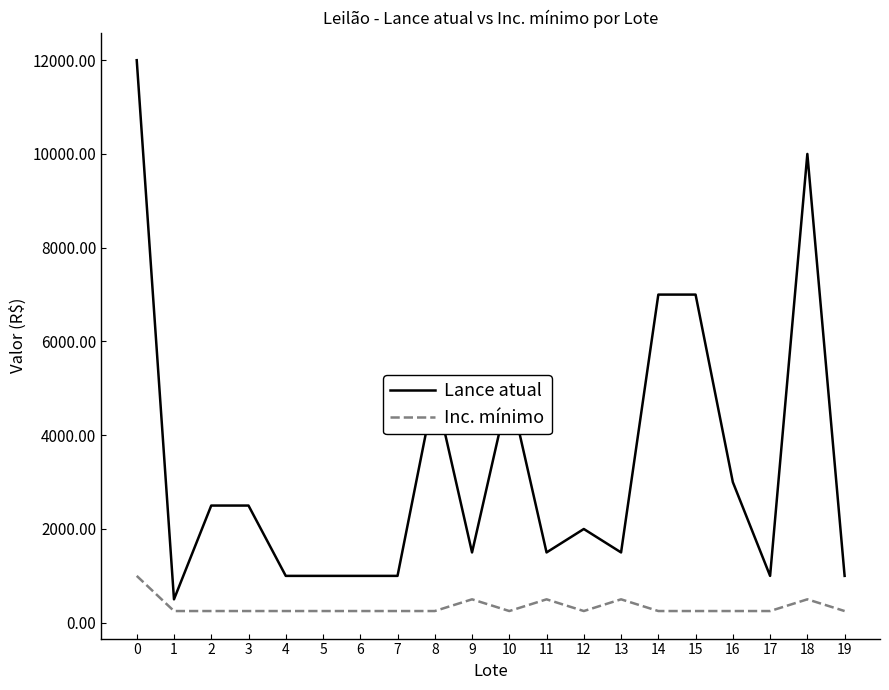

List the series in order of their peak value, lowest first.

Inc. mínimo, Lance atual